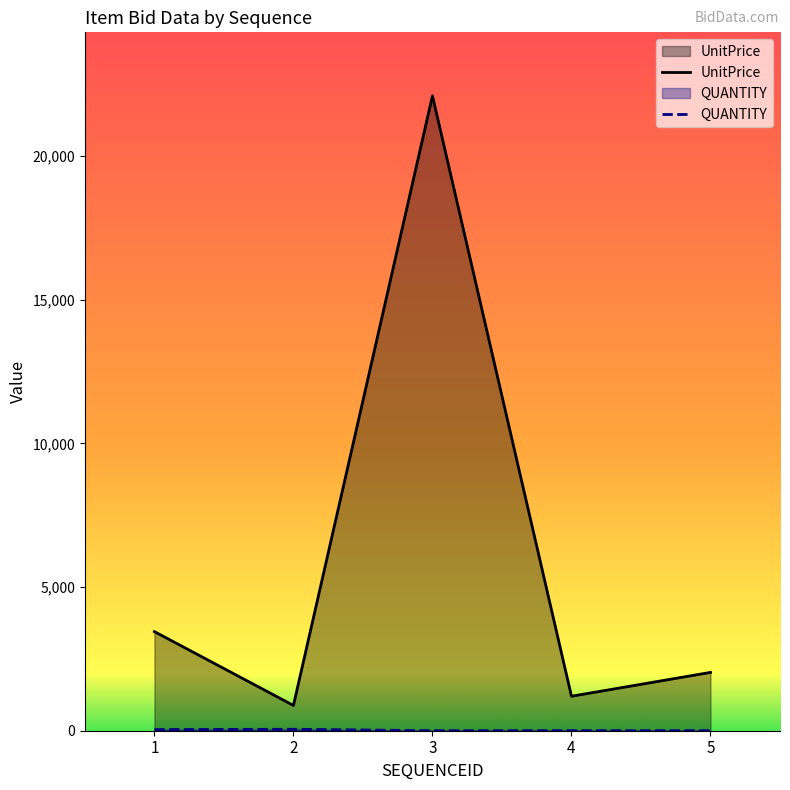

Where does the UnitPrice series first go above 2030?

1